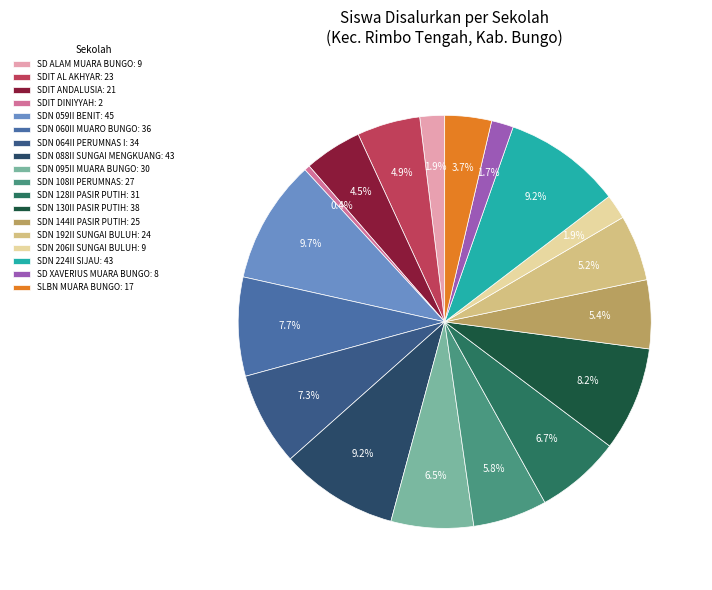

Rank the categories by value from lowest to highest.

SD ISLAM TERPADU DINIYYAH, SD XAVERIUS MUARA BUNGO, SD ALAM MUARA BUNGO, SD NEGERI 206II SUNGAI BULUH, SLBN MUARA BUNGO, SD ISLAM TERPADU ANDALUSIA, SD ISLAM TERPADU AL AKHYAR, SD NEGERI 192II SUNGAI BULUH, SD NEGERI 144II PASIR PUTIH, SD NEGERI 108II PERUMNAS, SD NEGERI 095II MUARA BUNGO, SD NEGERI 128II PASIR PUTIH, SD NEGERI 064II PERUMNAS I, SD NEGERI 060II MUARO BUNGO, SD NEGERI 130II PASIR PUTIH, SD NEGERI 088II SUNGAI MENGKUANG, SD NEGERI 224II SIJAU, SD NEGERI 059II BENIT